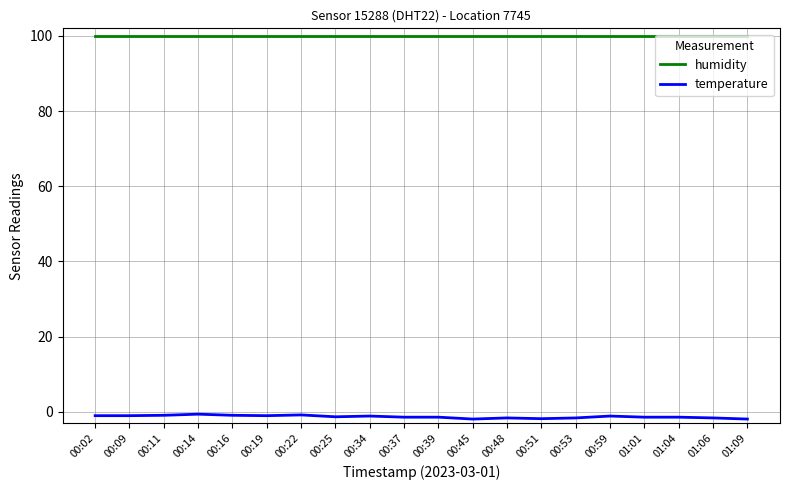

Rank the series by their maximum value, from lowest to highest.

temperature, humidity